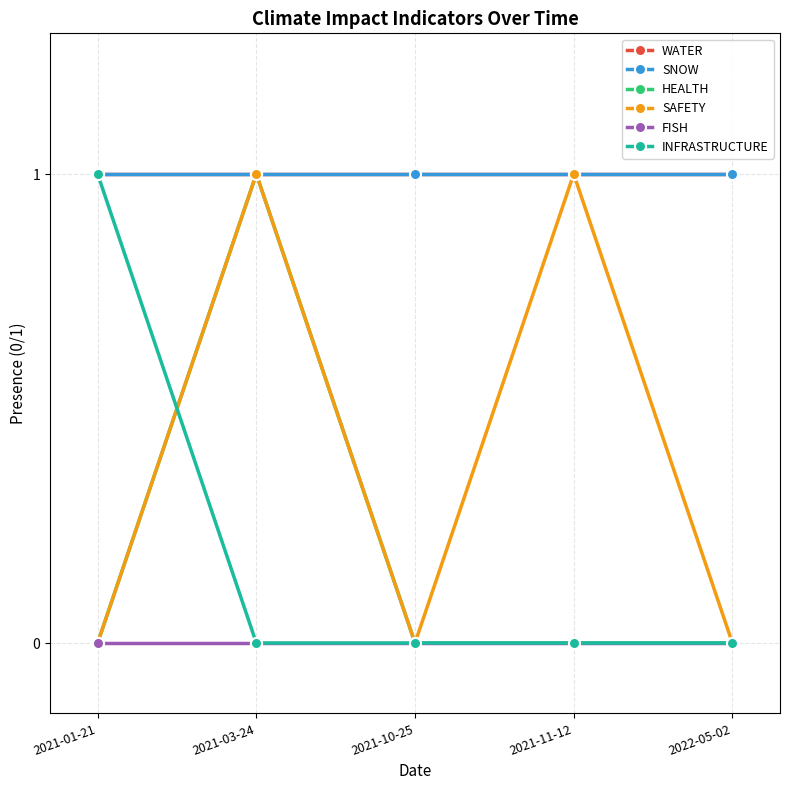

How many lines are shown in the chart?

6